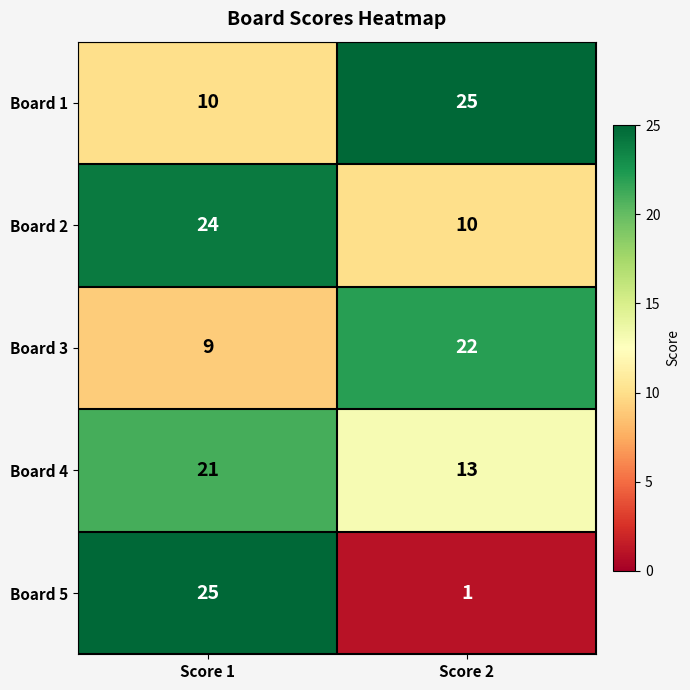

What is the difference between the highest and lowest values at Score 2?

24